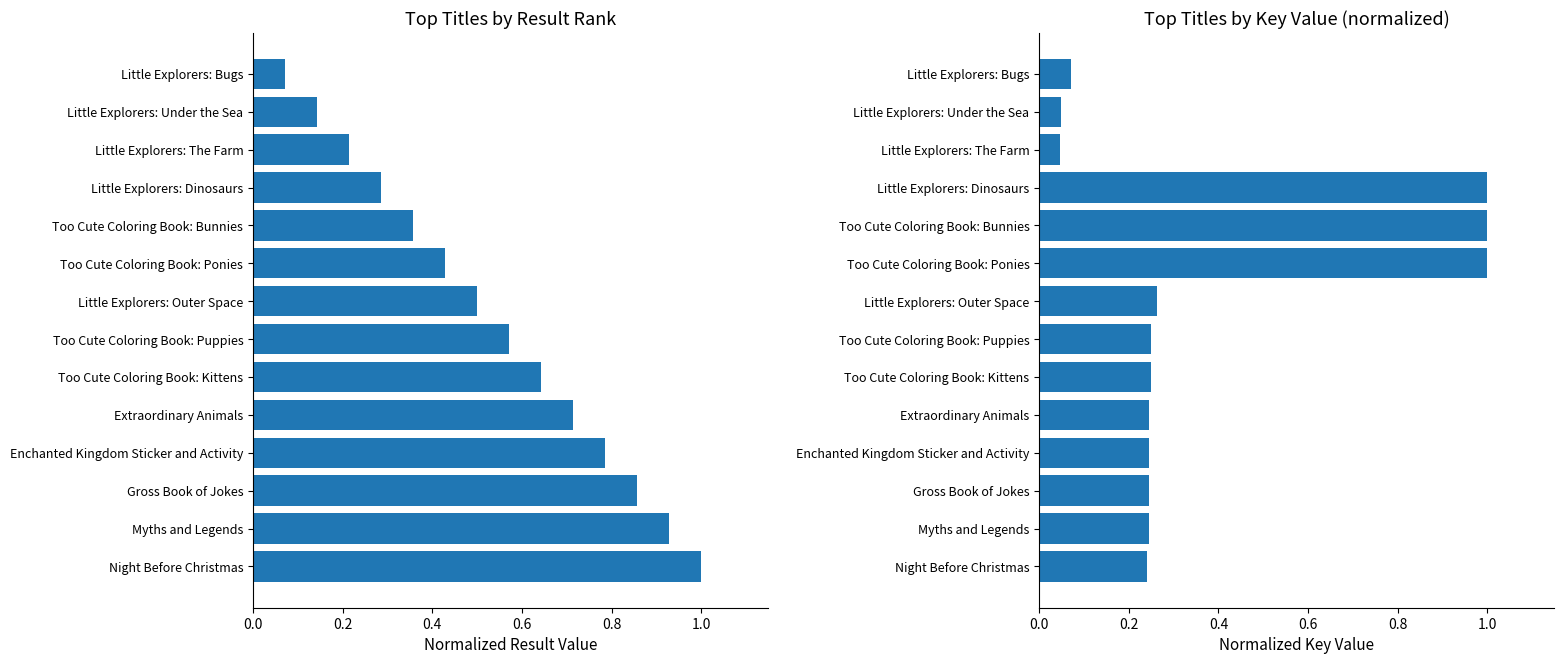

Reading right to left, list all the values displayed in this chart.

Result: 1.0	0.9	0.9	0.8	0.7	0.6	0.6	0.5	0.4	0.4	0.3	0.2	0.1	0.1
Key: 0.2	0.2	0.2	0.2	0.2	0.2	0.2	0.3	1.0	1.0	1.0	0.0	0.0	0.1